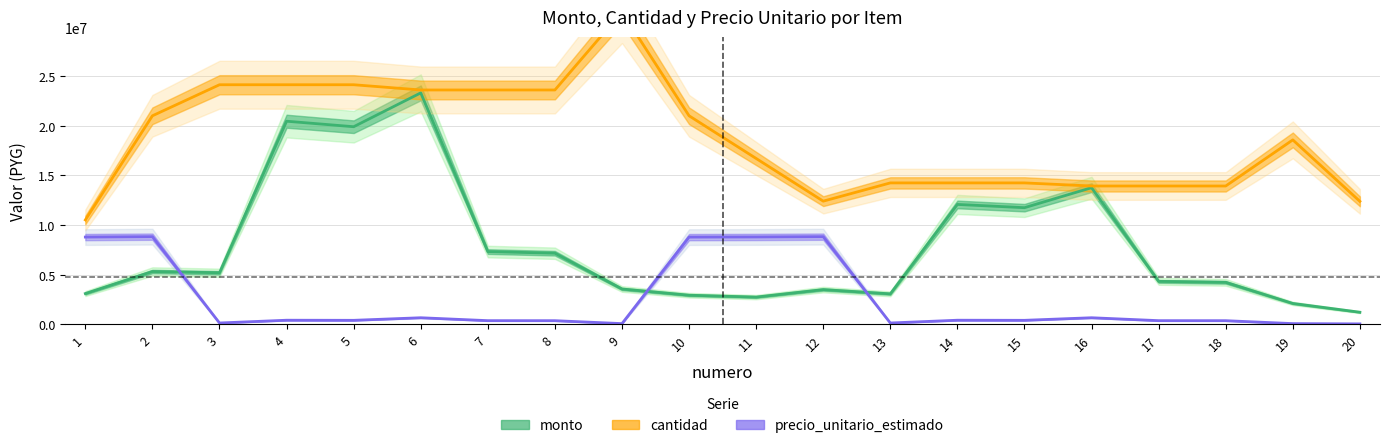

True or false: monto and cantidad cross at least once.

False